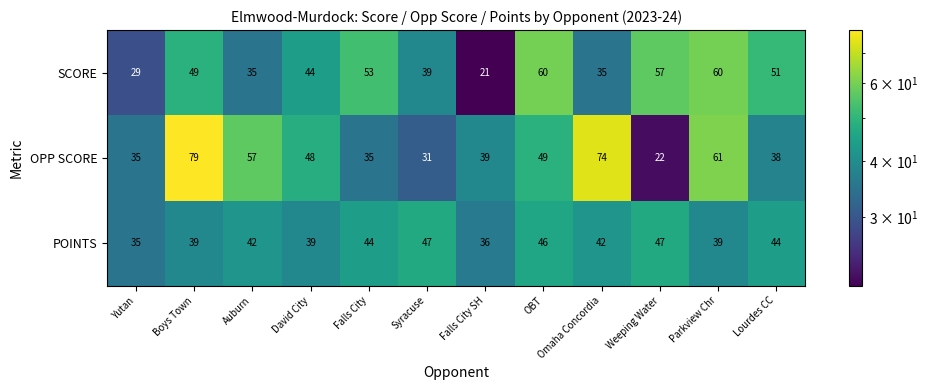

List the series in order of their overall mean, lowest first.

POINTS, SCORE, OPP SCORE